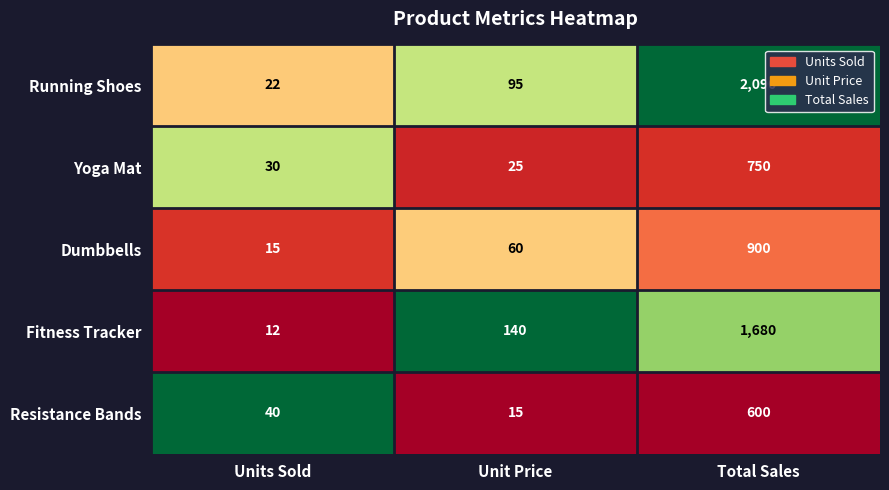

Which series has the largest total across all categories?

Running Shoes